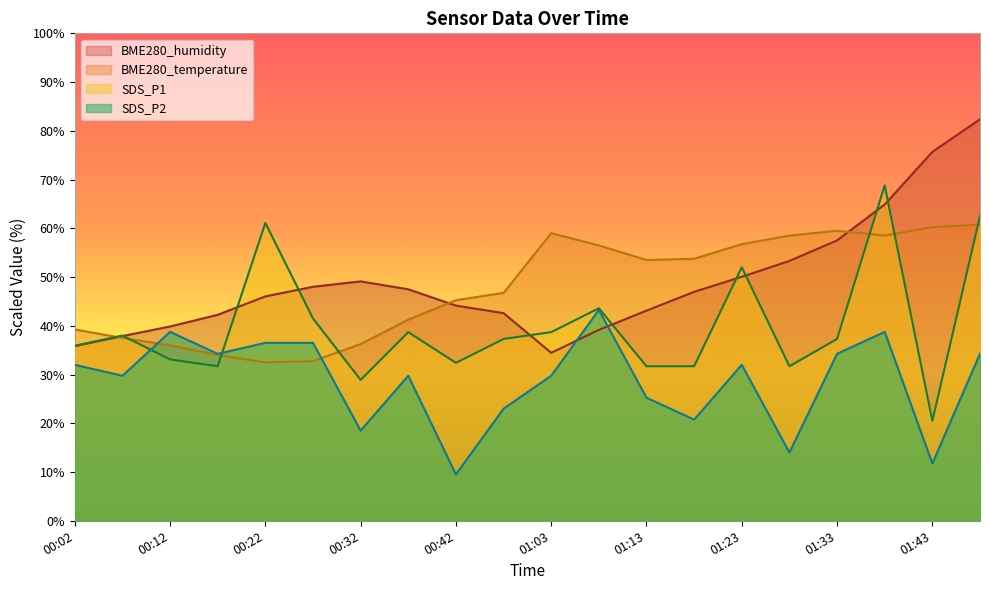

Which series has the largest total across all categories?

BME280_humidity